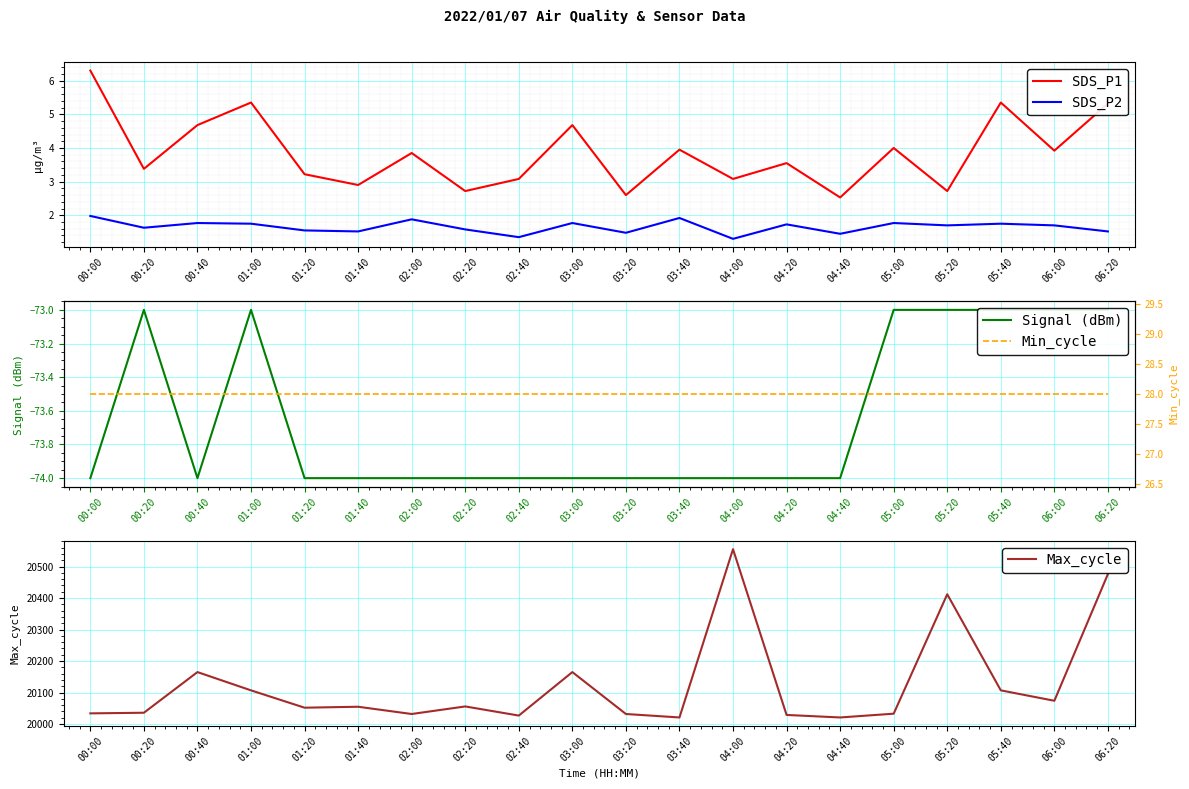

Does the chart display data point markers on the line(s)?

No